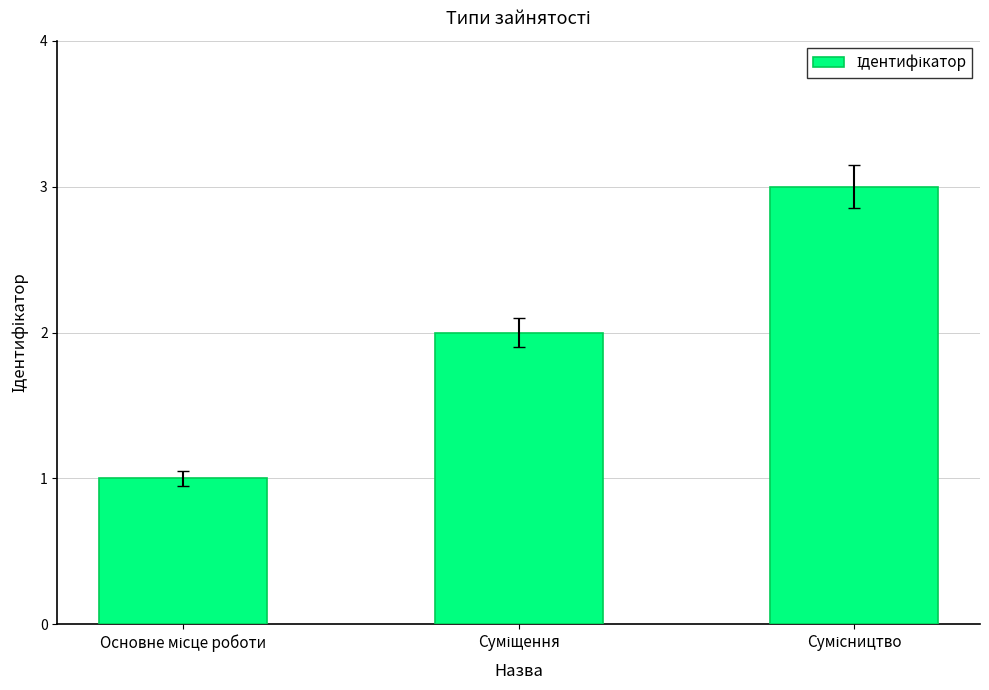

What is the greatest value displayed?

3